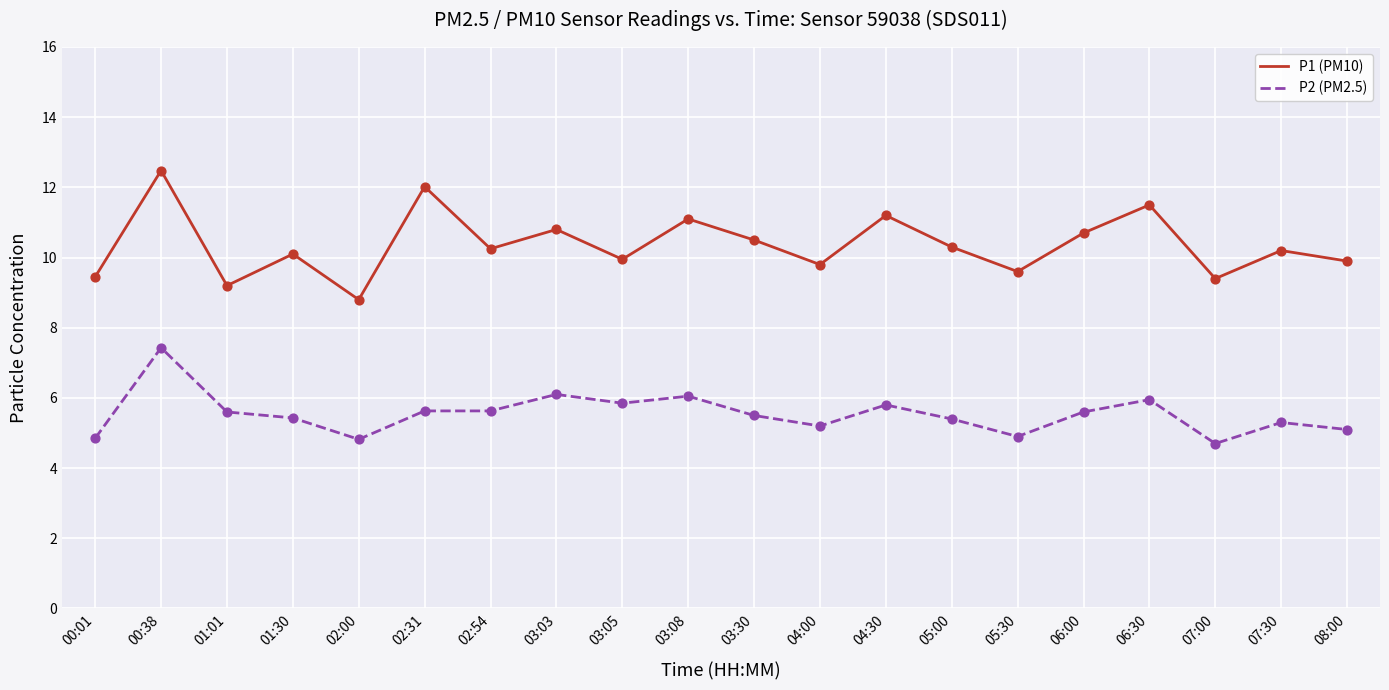

At how many categories does at least one series exceed 11?

5